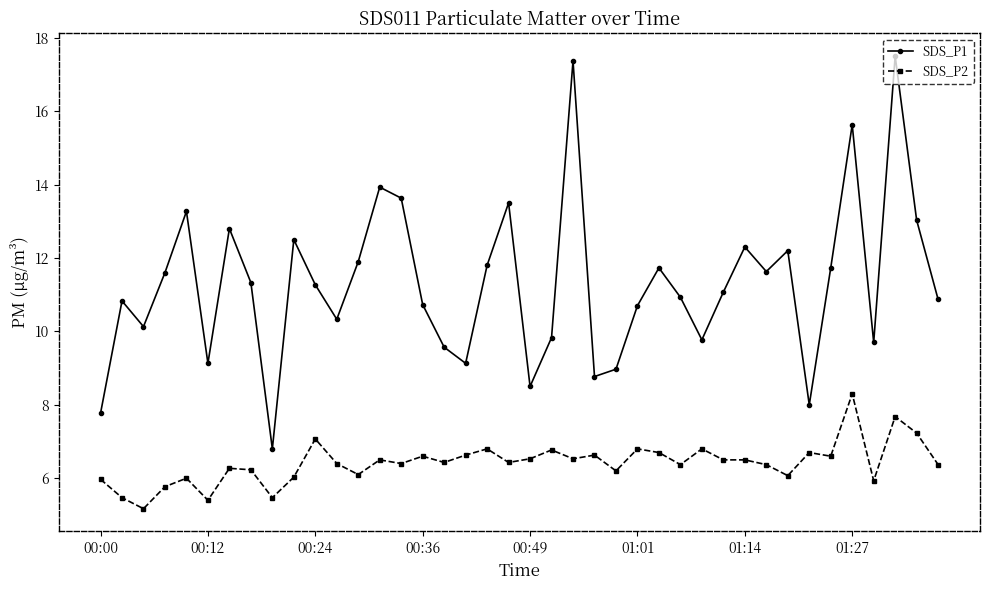

True or false: SDS_P1 and SDS_P2 cross at least once.

False